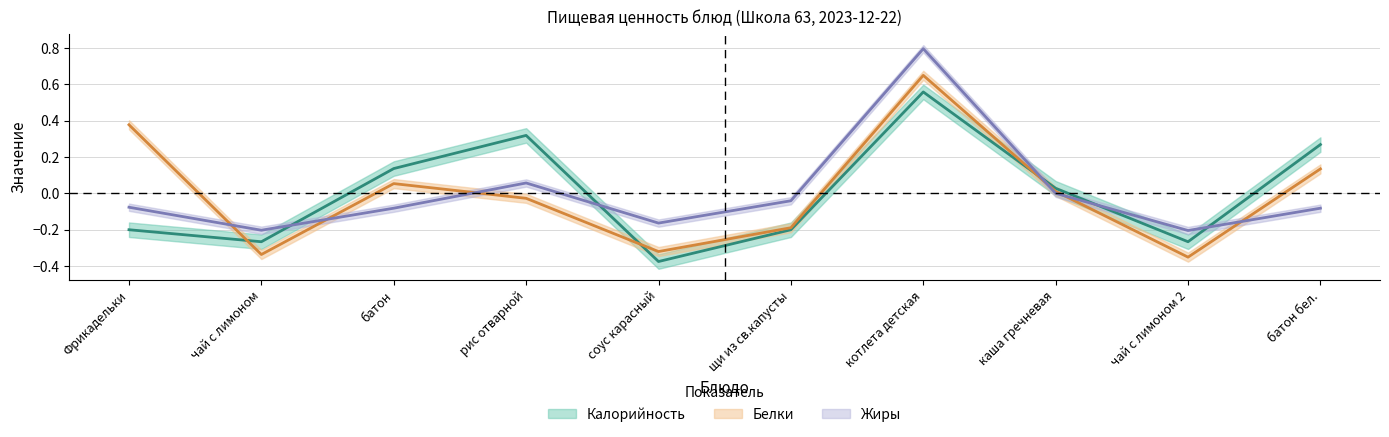

Where is Белки nearest to the value 0?

каша гречневая